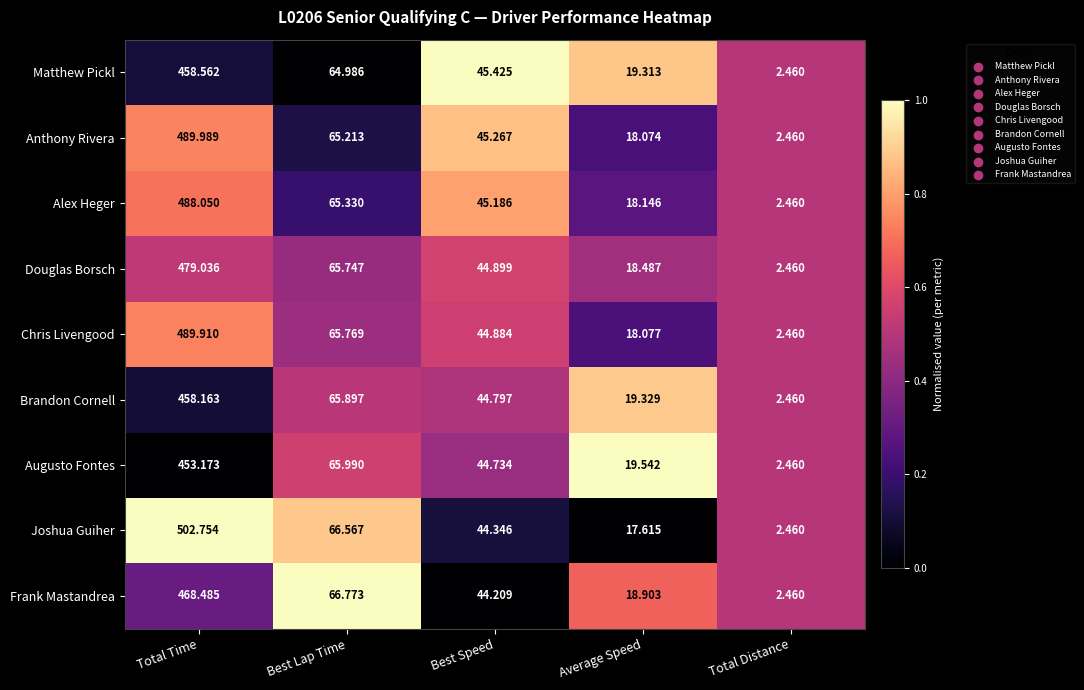

What is the spread (max minus min) of values at Best Lap Time?

1.8